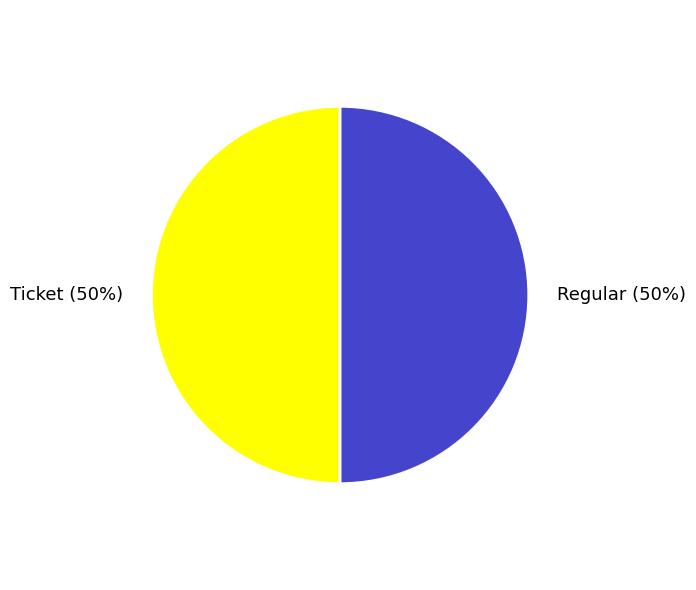

How many segments does this pie chart have?

2